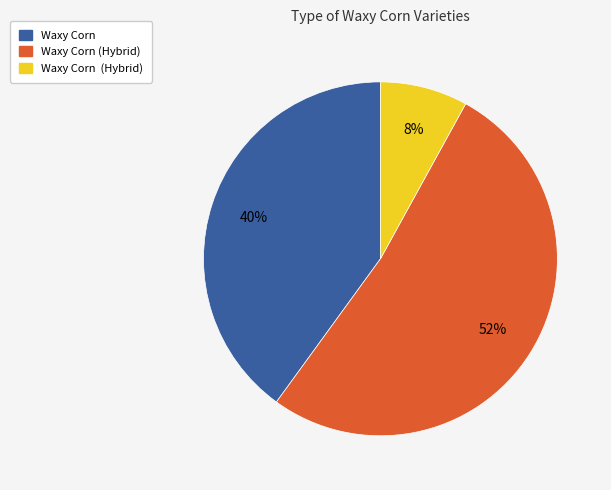

To the nearest percent, what is the difference between the largest and smallest slice percentages?

44%